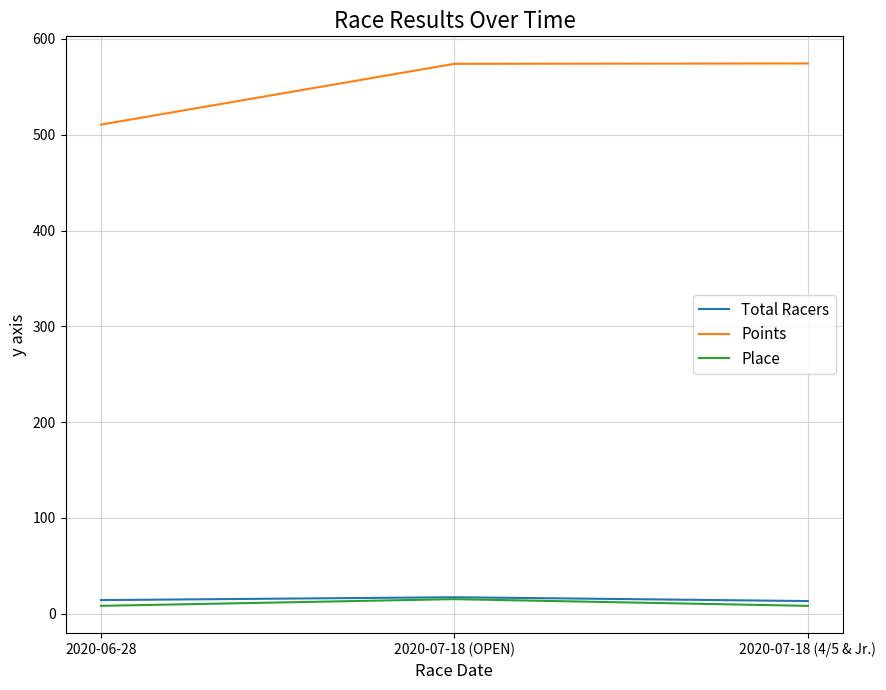

What is the highest value of the Total Racers series?

17.0